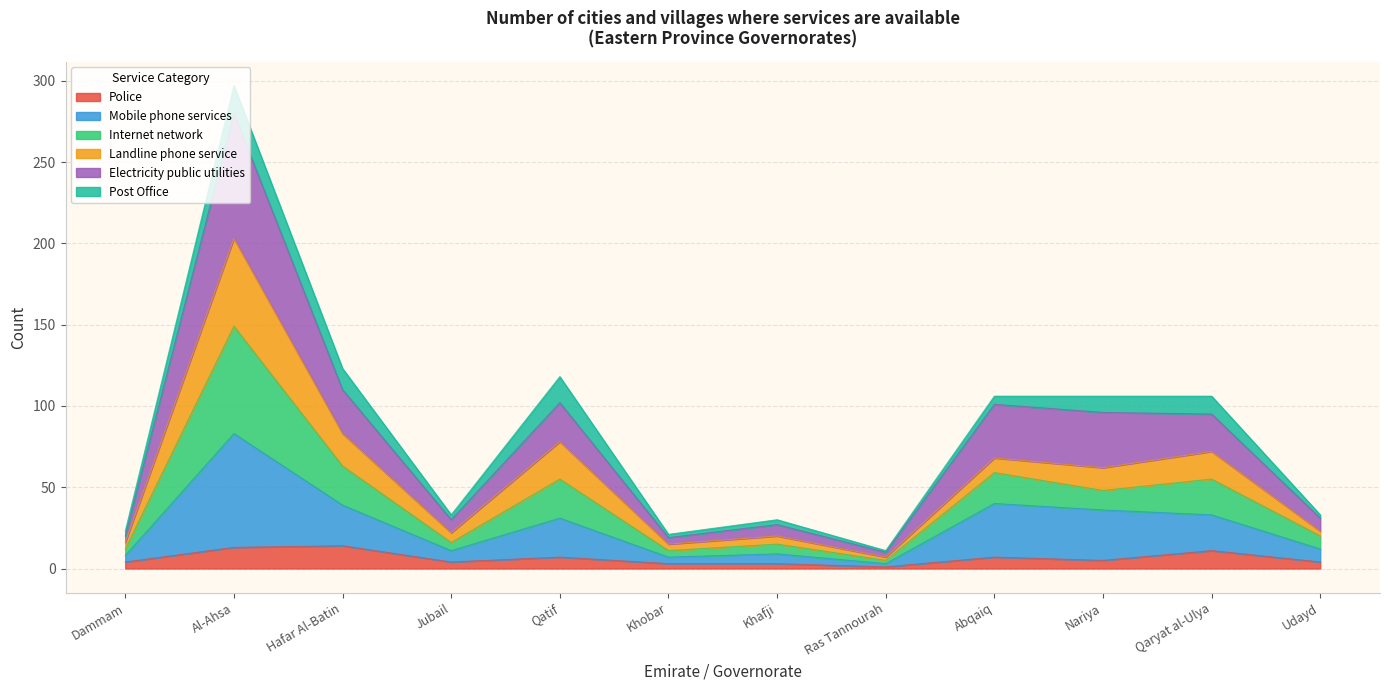

How many lines are shown in the chart?

6